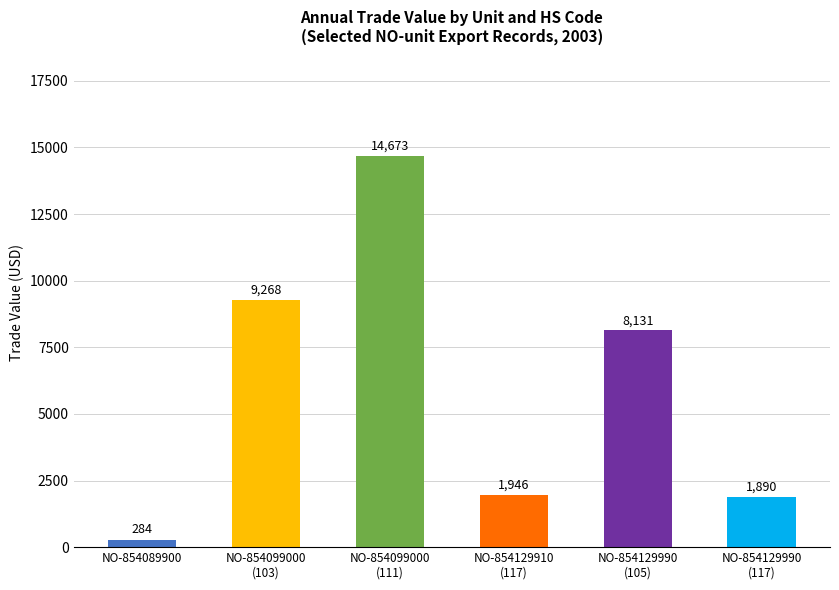

Are the bars horizontal?

No